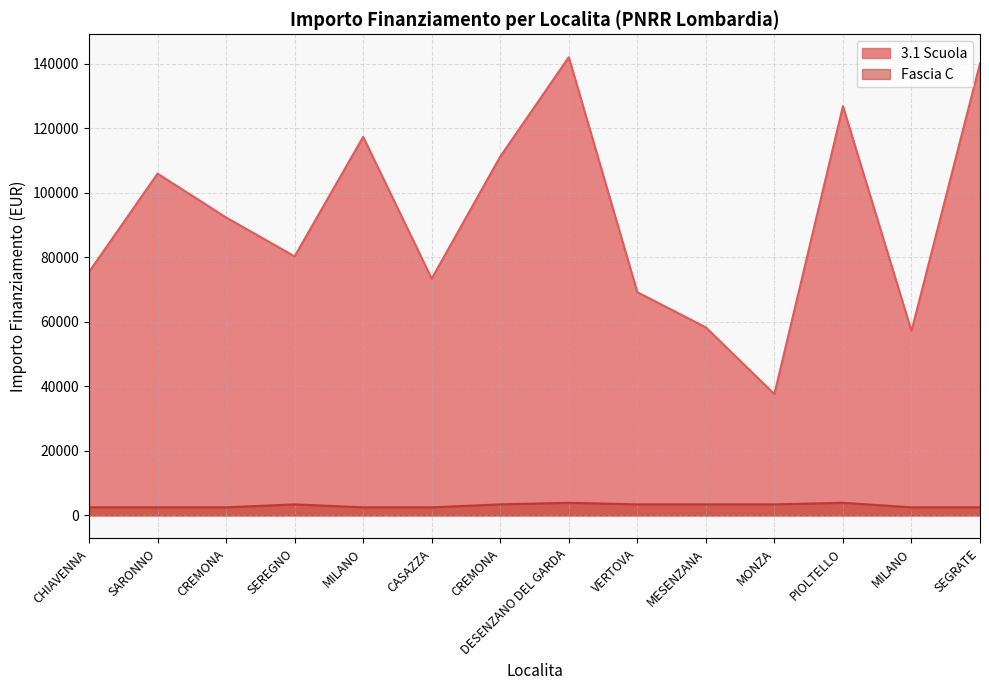

Reading left to right, list all the values displayed in this chart.

3.1 Scuola: 75442.6	105915.0	92341.9	80270.1	117311.1	73375.7	111198.7	142004.3	69180.1	58273.5	37577.6	126823.9	57143.9	140087.5
Fascia C: 2498.0	2498.0	2498.0	3413.0	2498.0	2498.0	3413.0	3903.0	3413.0	3413.0	3413.0	3903.0	2498.0	2498.0